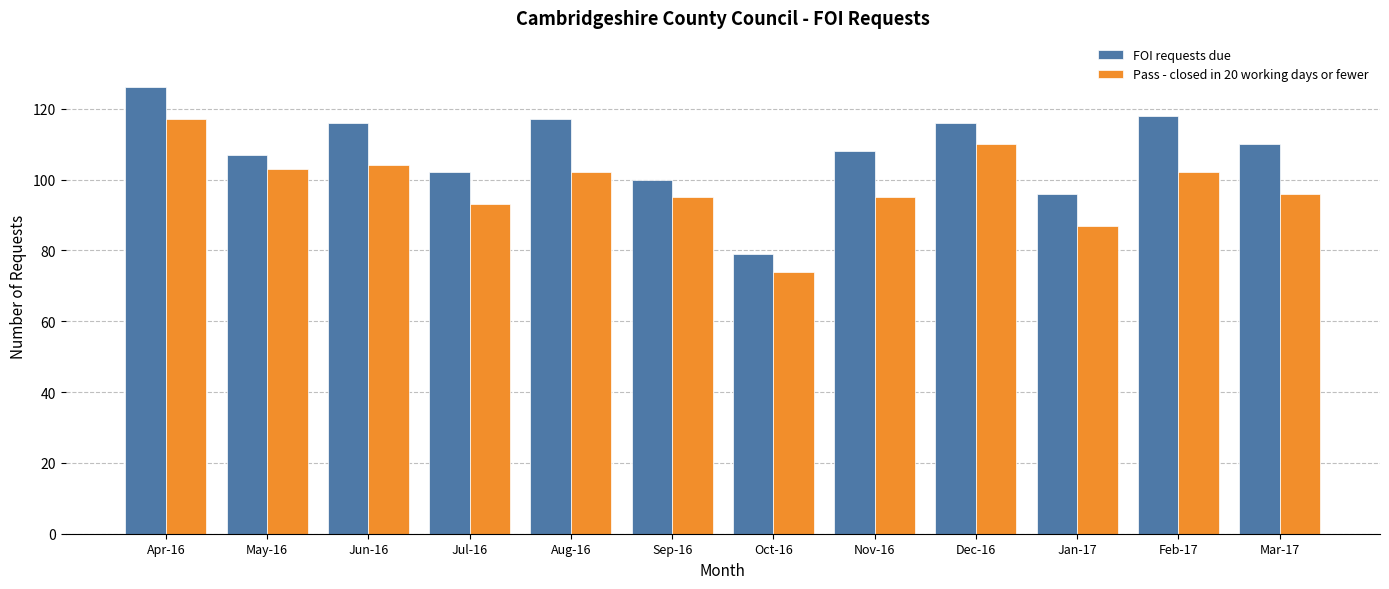

How many bars are there in total?

24